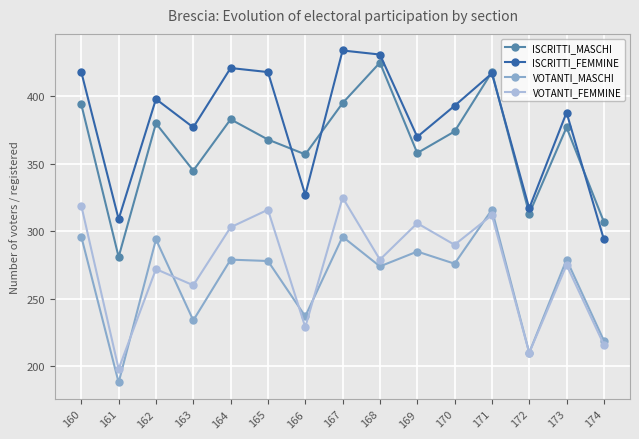

What are all the series names shown in the legend?

ISCRITTI_MASCHI, ISCRITTI_FEMMINE, VOTANTI_MASCHI, VOTANTI_FEMMINE